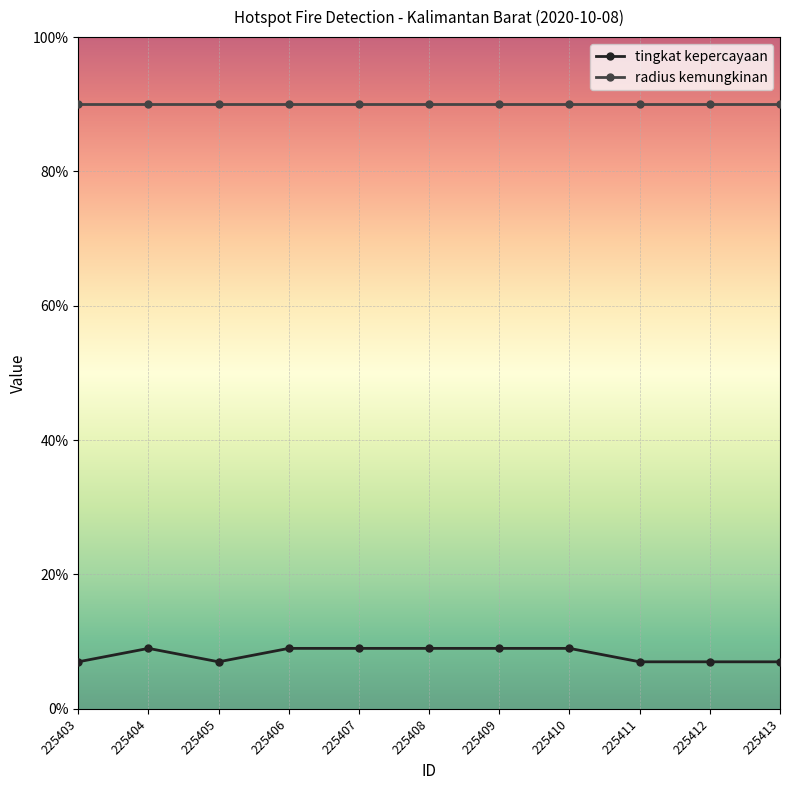

What is the total value across all series at 225403?

97